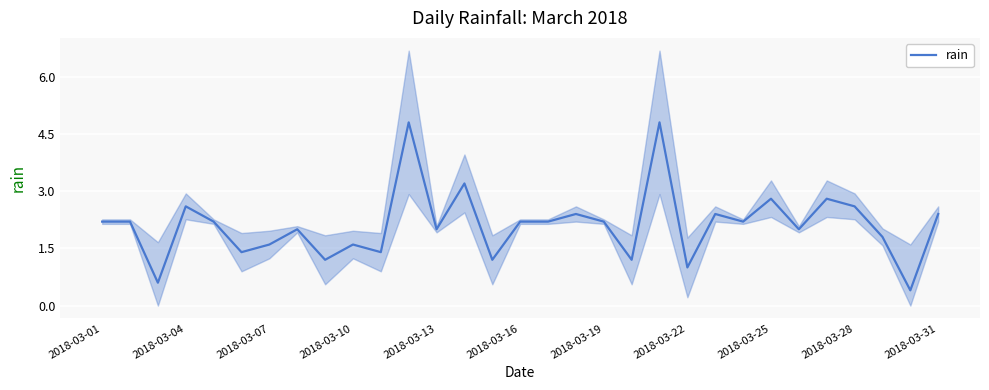

What is the lowest value of the rain series?

0.4